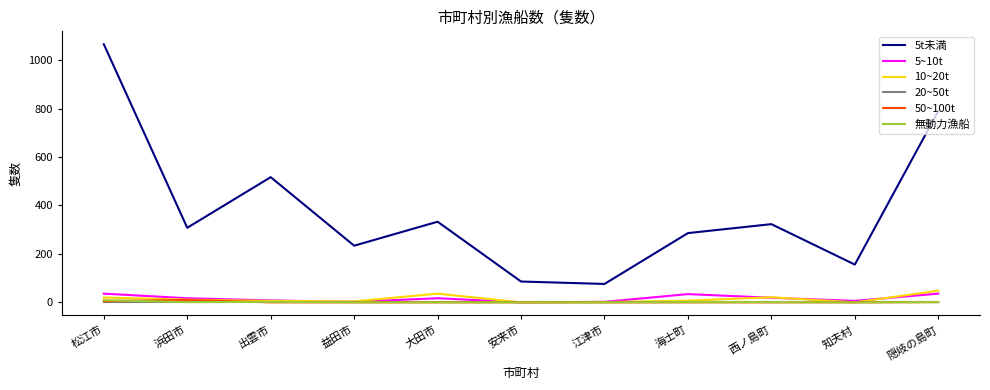

True or false: 20~50t and 5t未満 cross at least once.

False